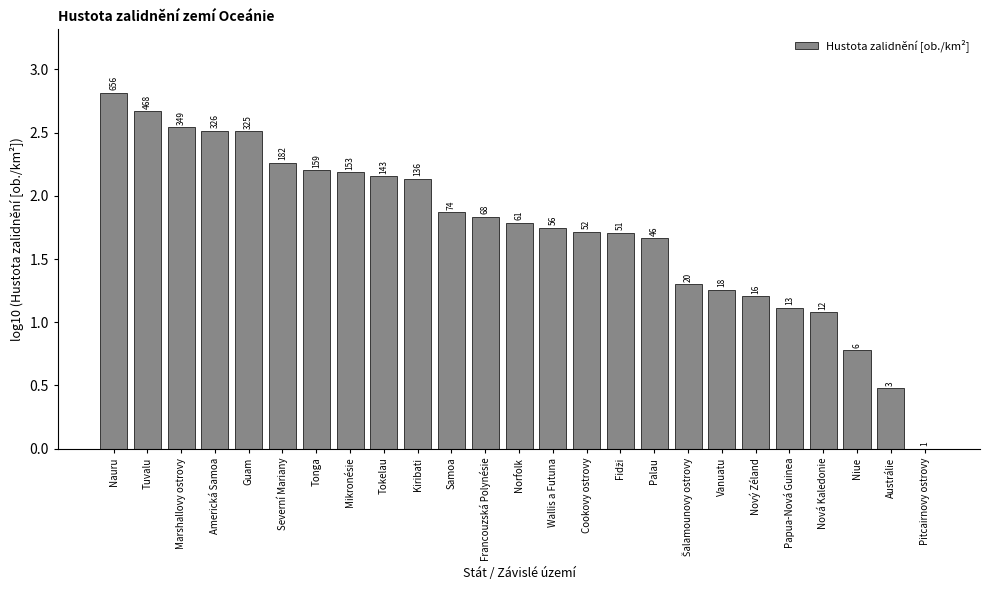

At which label does the data first exceed 1?

Nauru